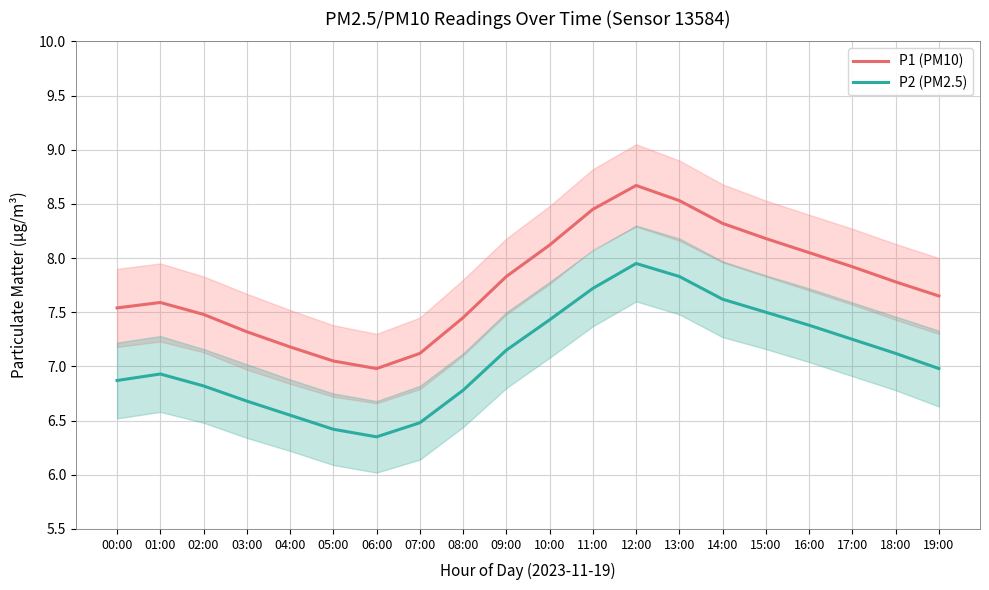

At how many categories does at least one series exceed 7?

19